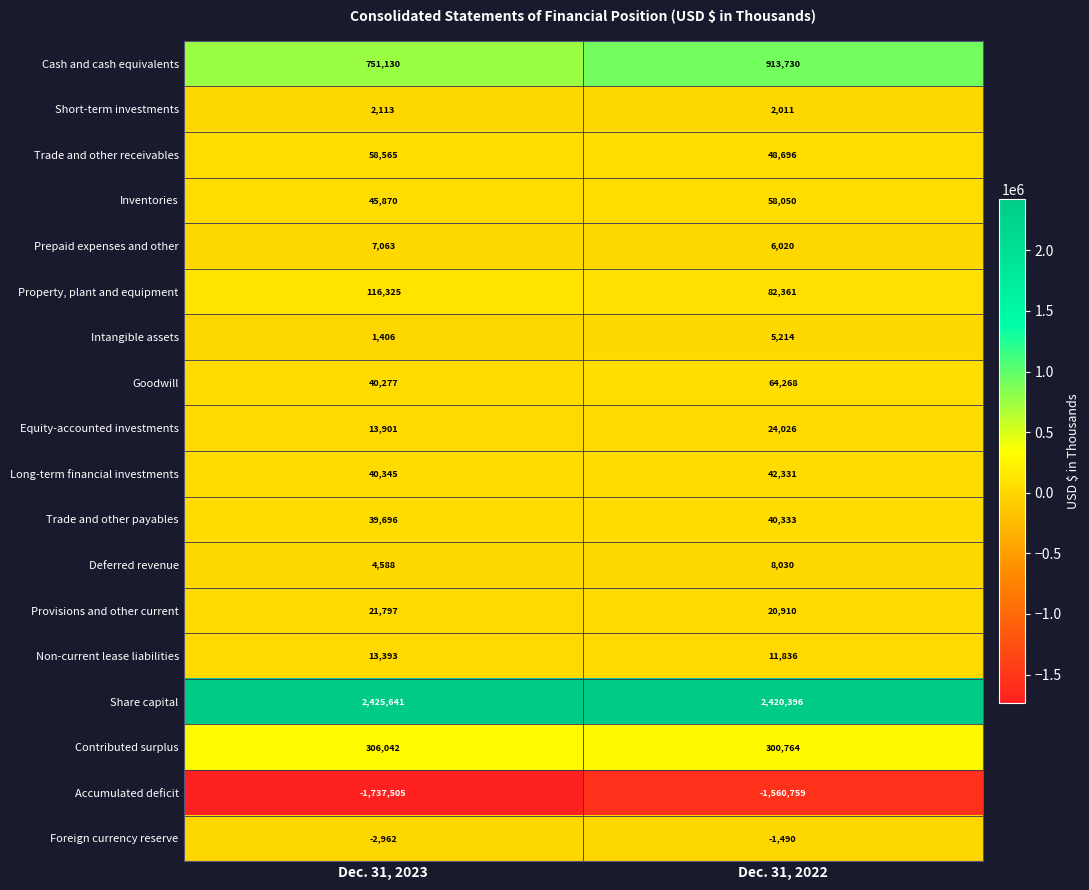

List the labels in order of Trade and other payables value, smallest first.

Dec. 31, 2023, Dec. 31, 2022